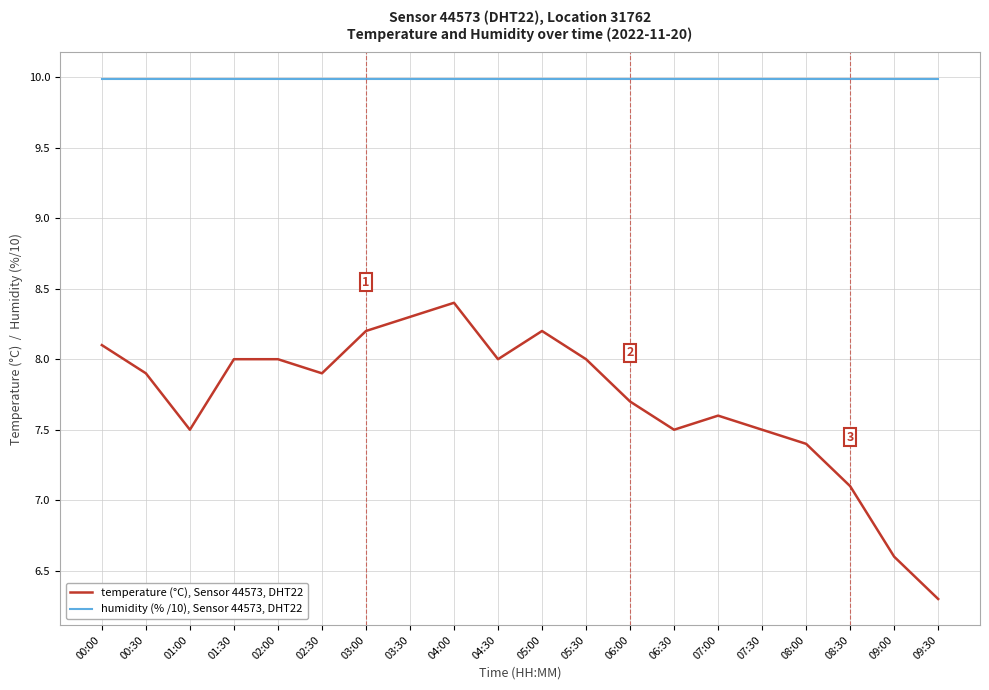

Rank the series by their average value, from highest to lowest.

humidity (% /10), Sensor 44573, DHT22, temperature (°C), Sensor 44573, DHT22